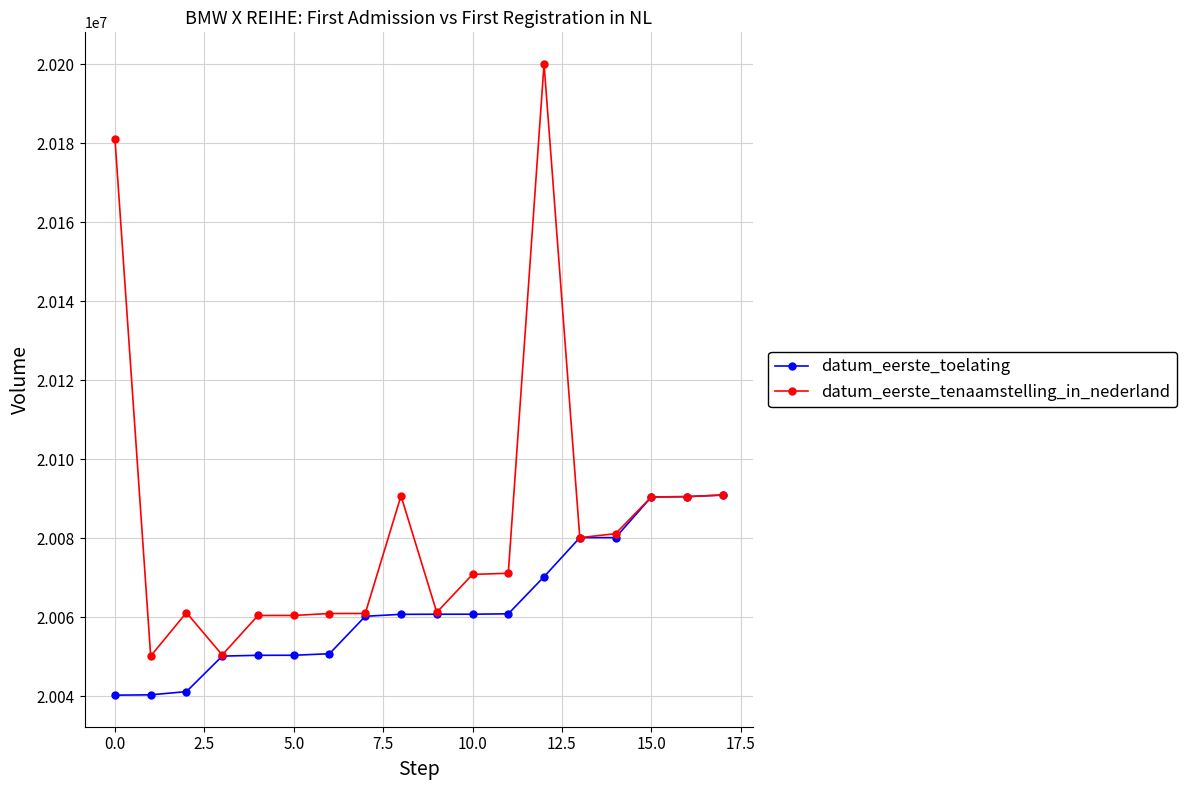

Which series has the largest total across all categories?

datum_eerste_tenaamstelling_in_nederland